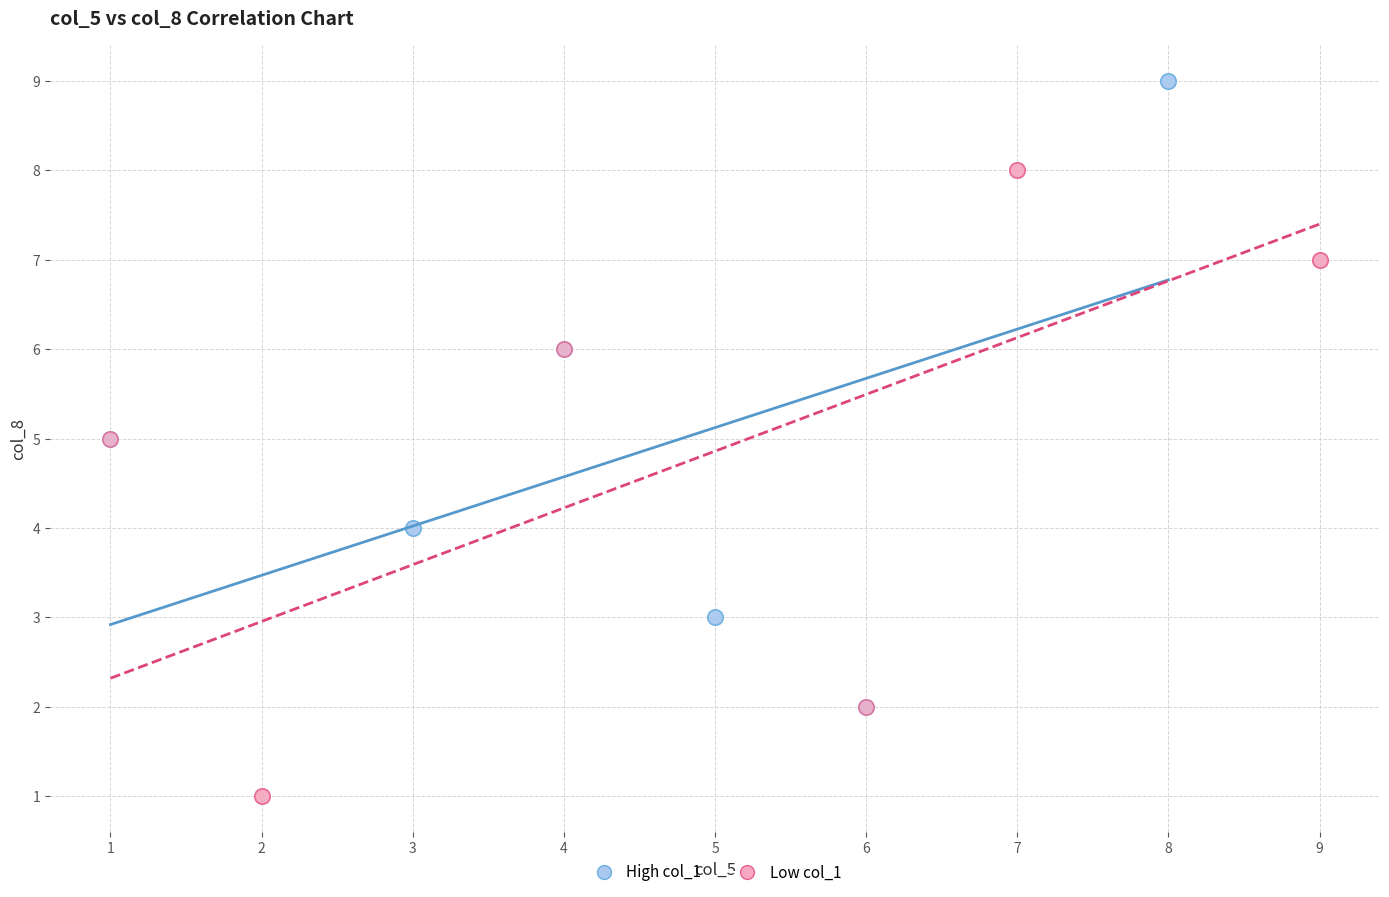

Which series reaches the minimum Y coordinate?

Low col_1